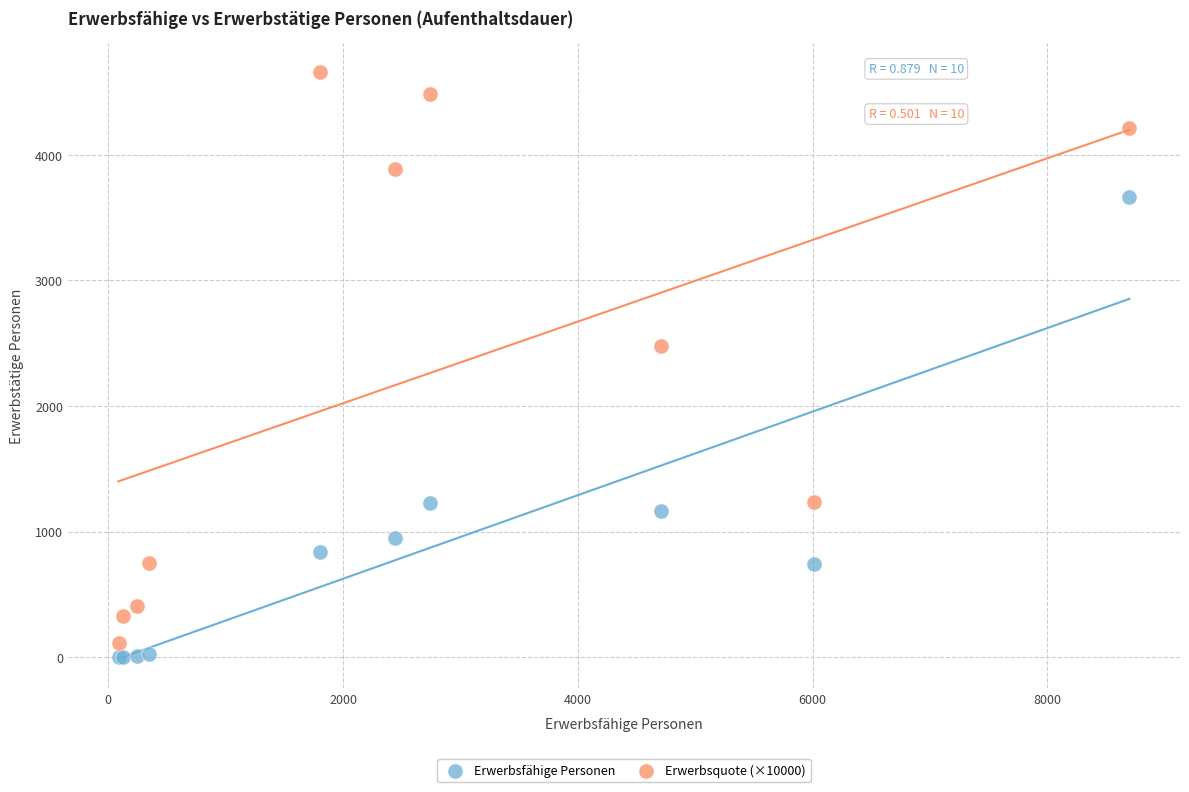

Across all series, what Y value is closest to 2328?

2480